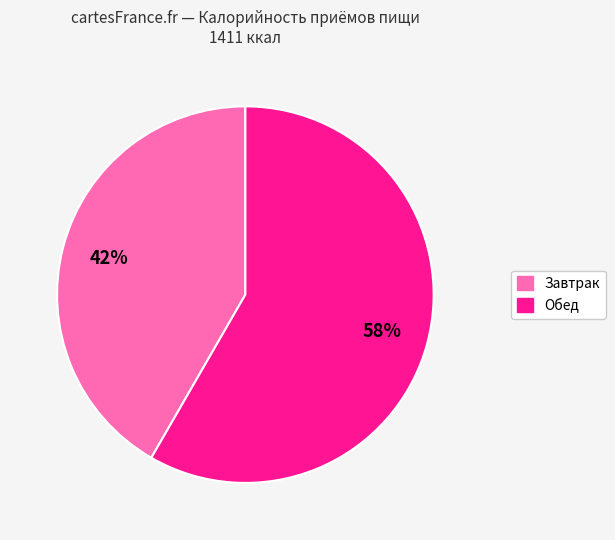

To the nearest percent, what is the average slice percentage?

50%